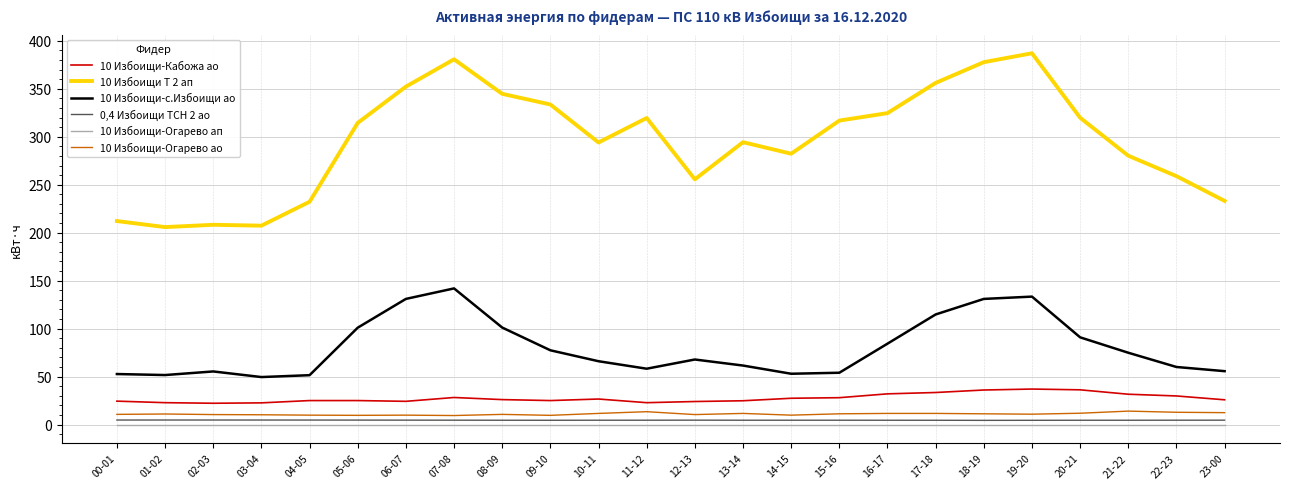

Which category has the highest value in the 10 Избоищи-с.Избоищи ао series?

07-08